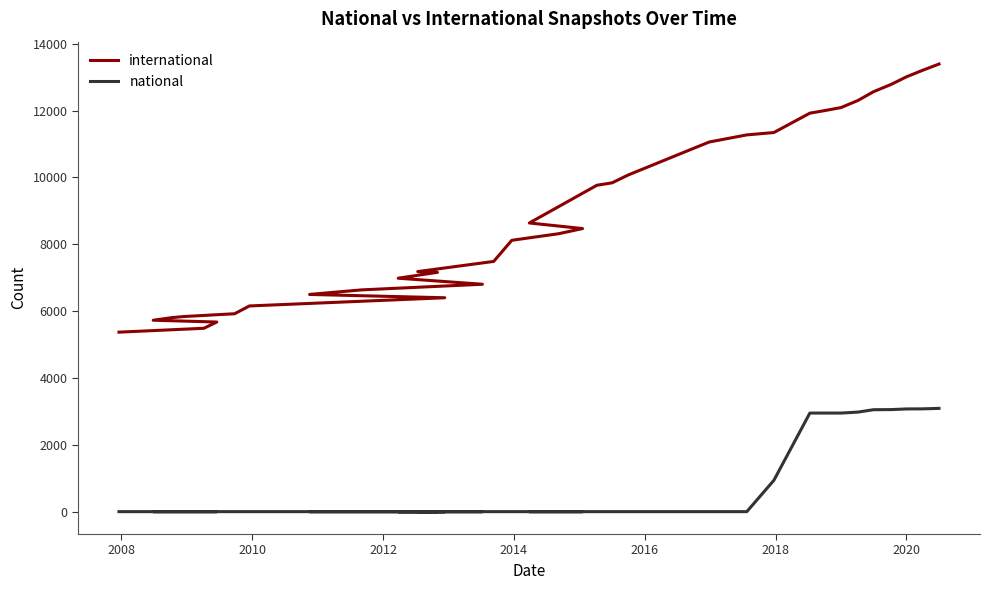

What is the maximum value shown in the chart?

13390